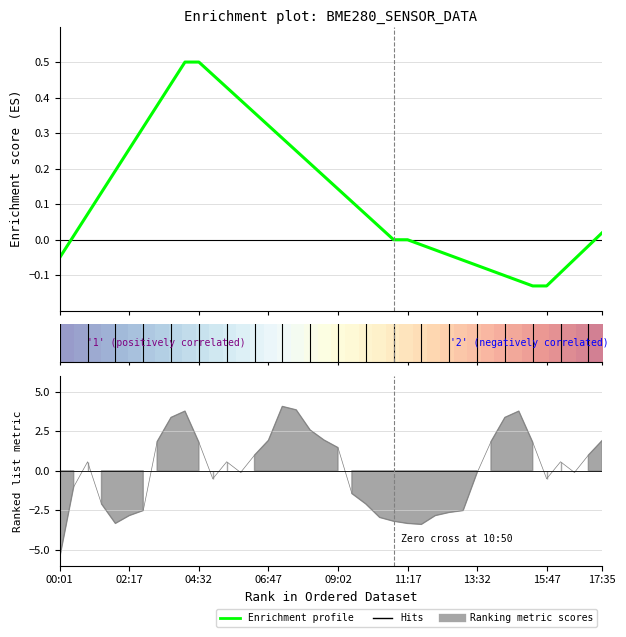

How many data points in Enrichment profile are less than 0?

14